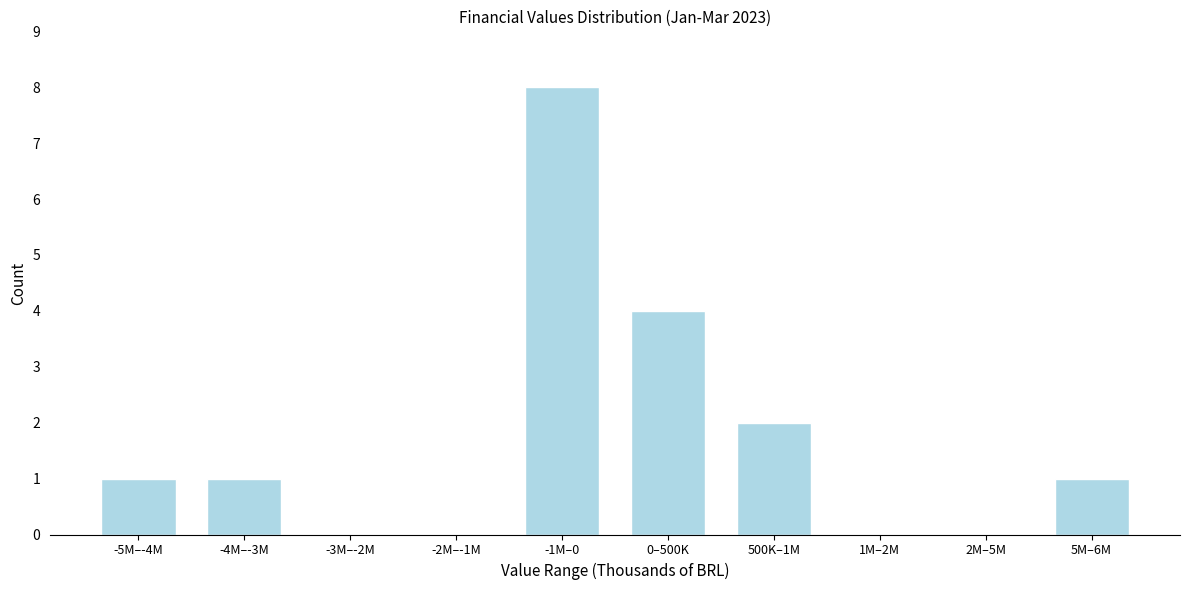

Reading left to right, transcribe all the data shown in this chart.

-5M–-4M=1	-4M–-3M=1	-3M–-2M=0	-2M–-1M=0	-1M–0=8	0–500K=4	500K–1M=2	1M–2M=0	2M–5M=0	5M–6M=1